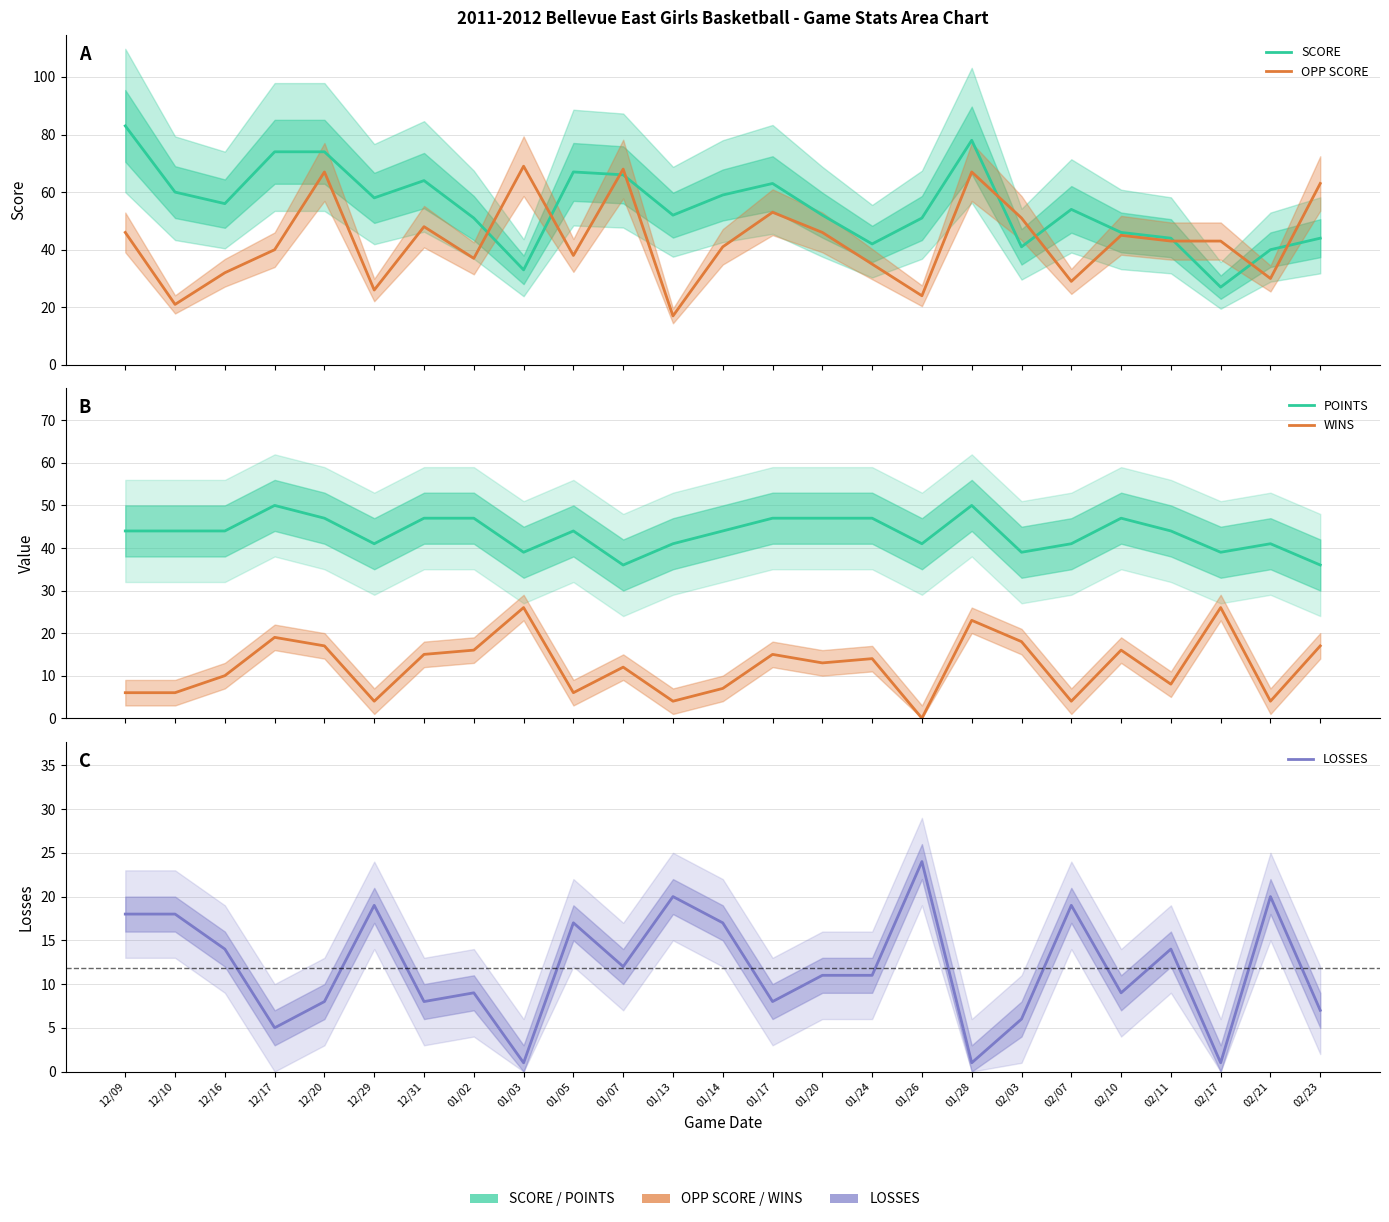

How many distinct data groups are displayed?

5